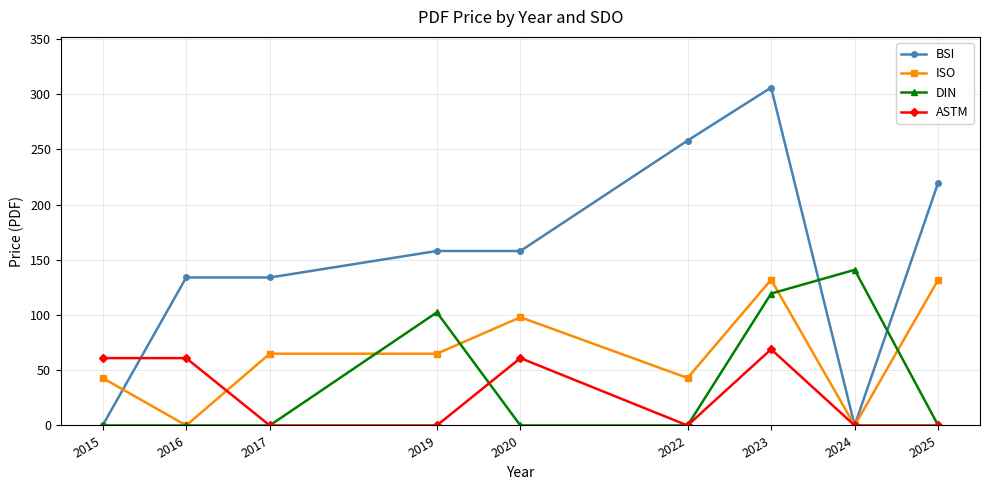

Reading left to right, transcribe all the data shown in this chart.

BSI: 2015=0.0	2016=134.0	2017=134.0	2019=158.0	2020=158.0	2022=258.0	2023=306.0	2024=0.0	2025=220.0
ISO: 2015=43.0	2016=0.0	2017=65.0	2019=65.0	2020=98.0	2022=43.0	2023=132.0	2024=0.0	2025=132.0
DIN: 2015=0.0	2016=0.0	2017=0.0	2019=102.4	2020=0.0	2022=0.0	2023=119.4	2024=140.9	2025=0.0
ASTM: 2015=61.0	2016=61.0	2017=0.0	2019=0.0	2020=61.0	2022=0.0	2023=69.0	2024=0.0	2025=0.0